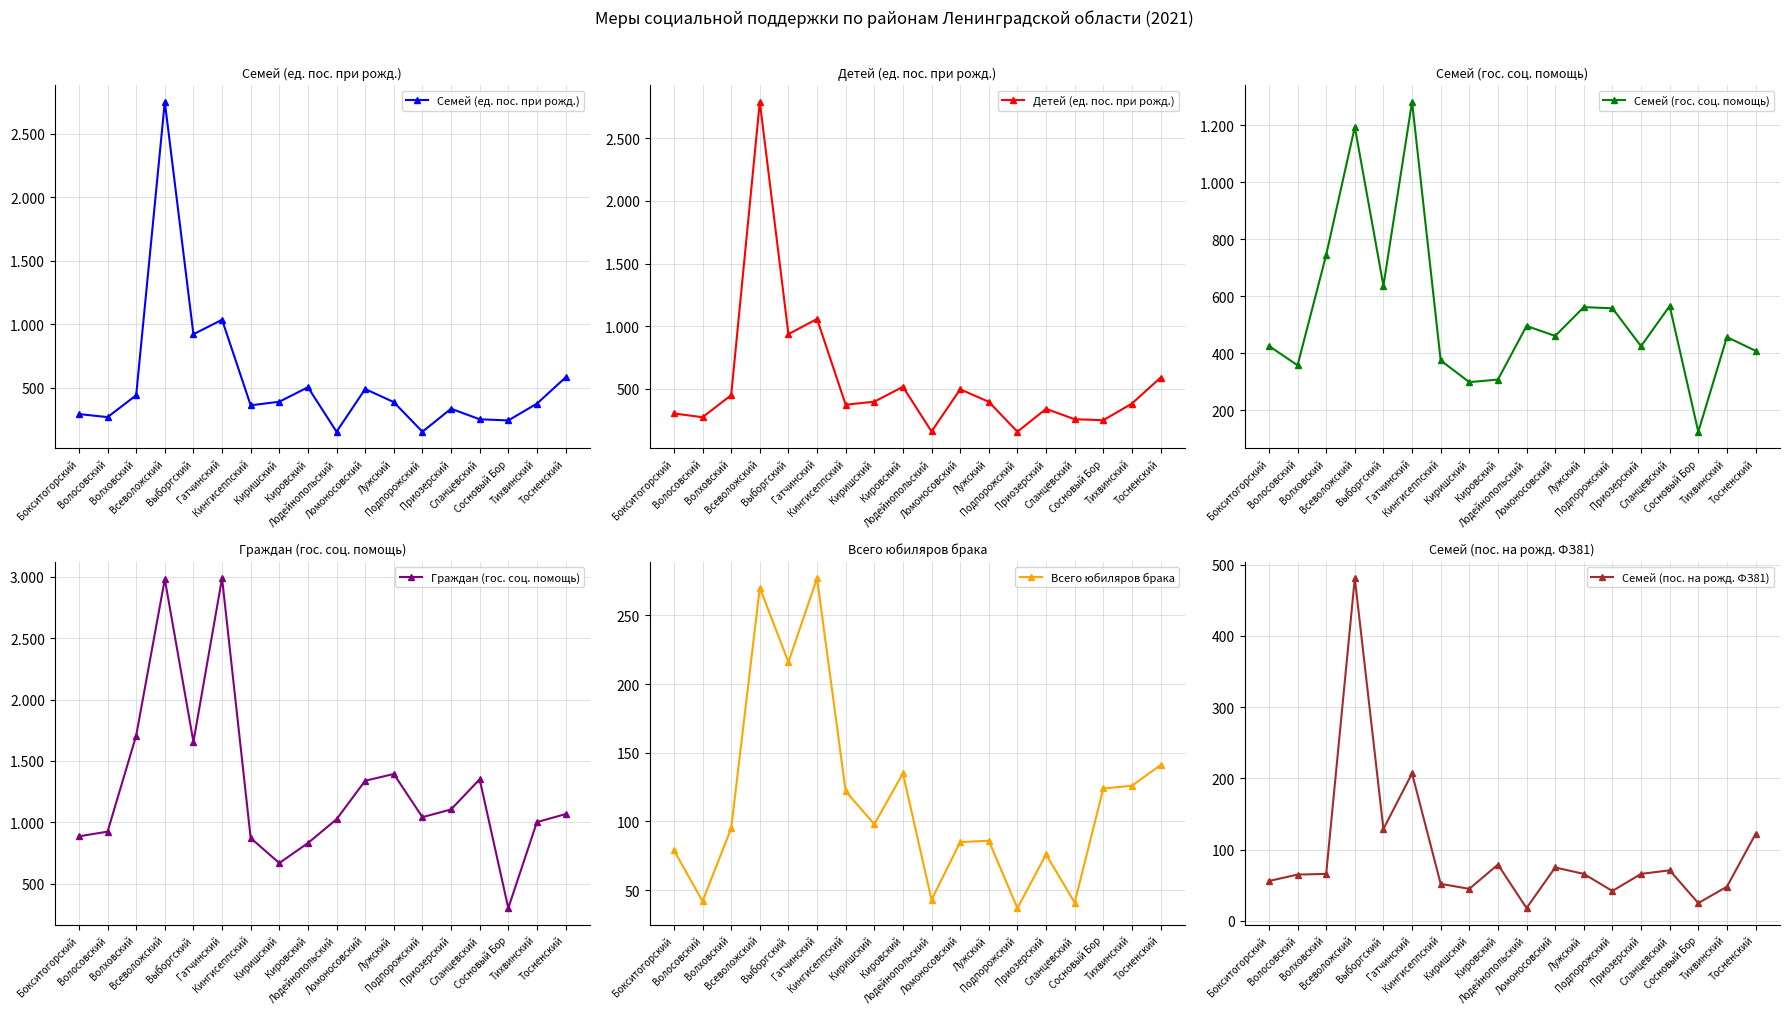

True or false: Детей (ед. пос. при рожд.) and Семей (ед. пос. при рожд.) cross at least once.

False